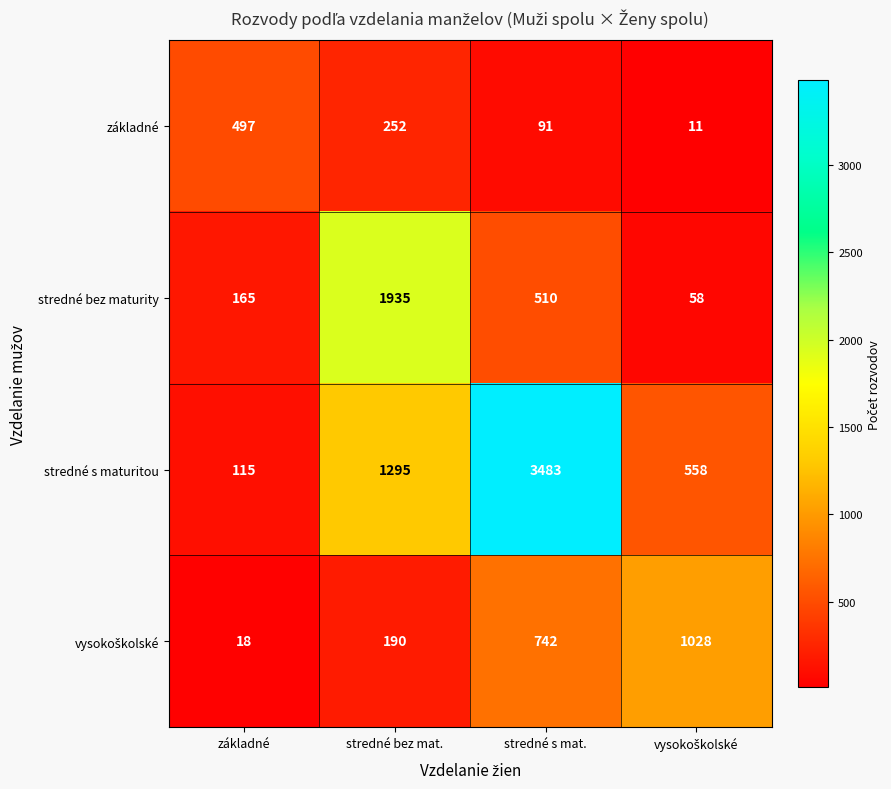

What is the average value of the stredné s maturitou series?

1363